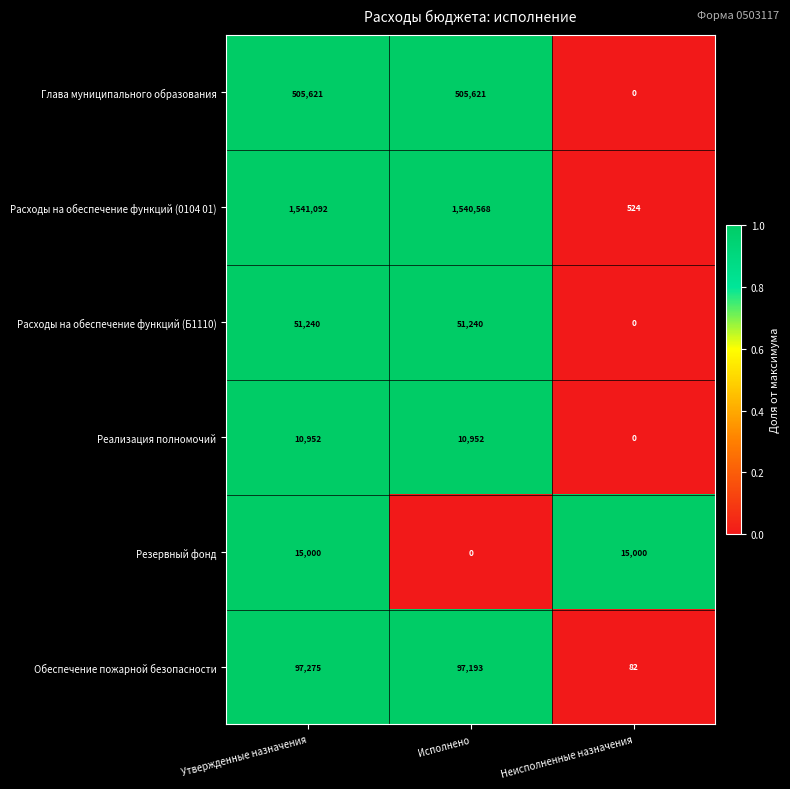

What is the difference between the Расходы на обеспечение функций (0104 01) values at Исполнено and Неисполненные назначения?

1540044